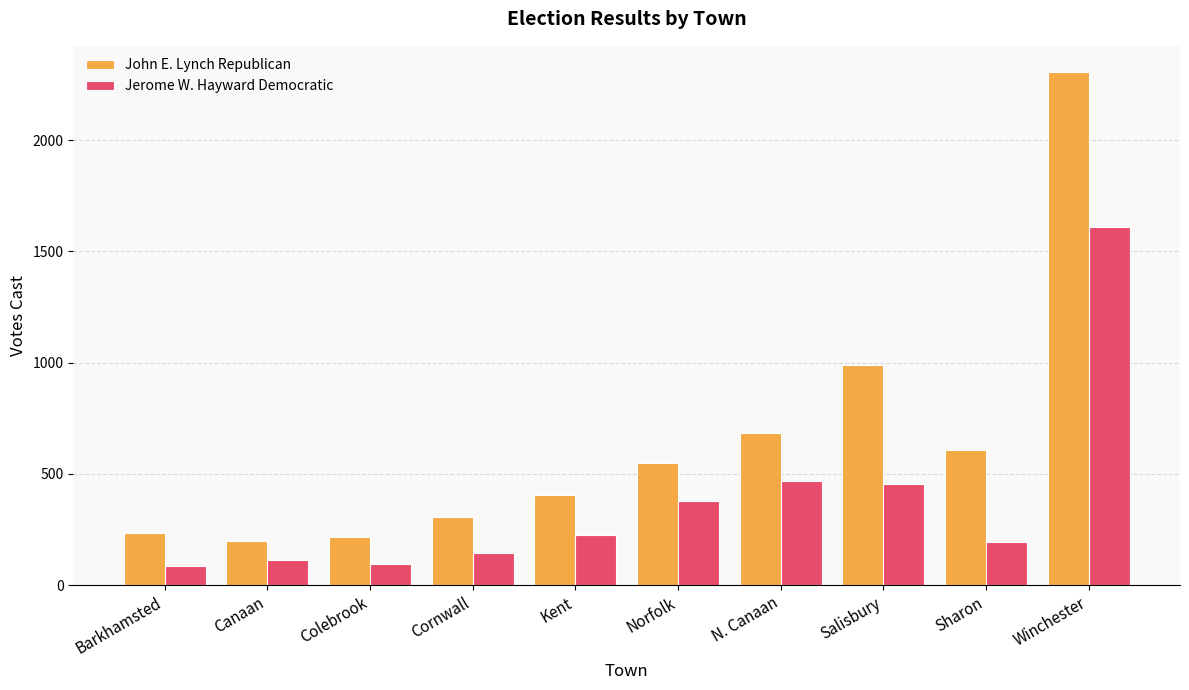

List the series in order of their overall mean, lowest first.

Jerome W. Hayward Democratic, John E. Lynch Republican